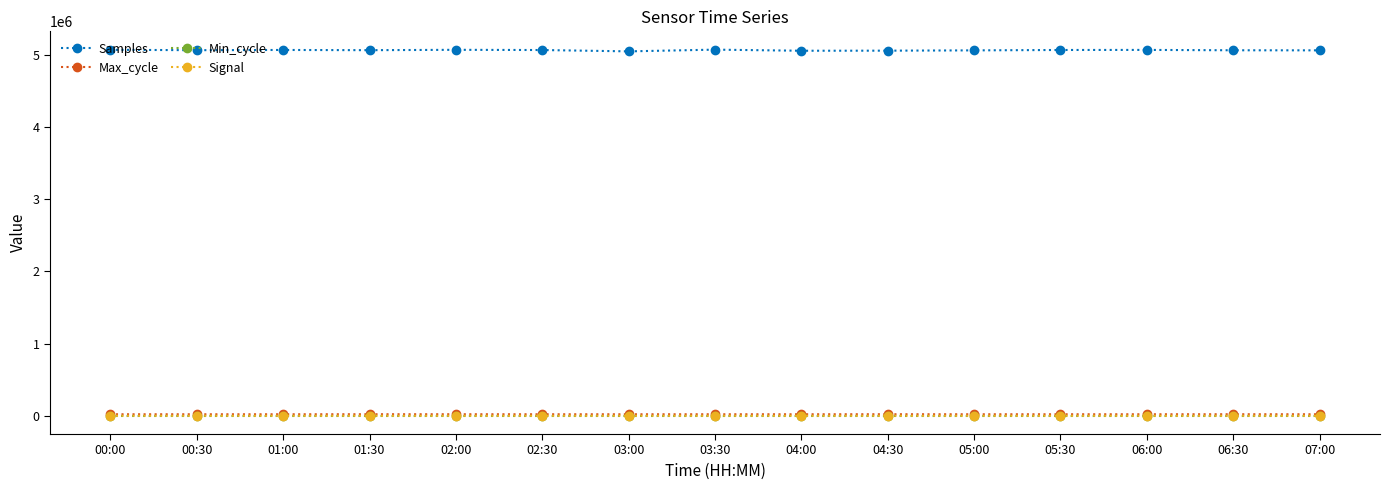

What is the smallest value displayed?

-85